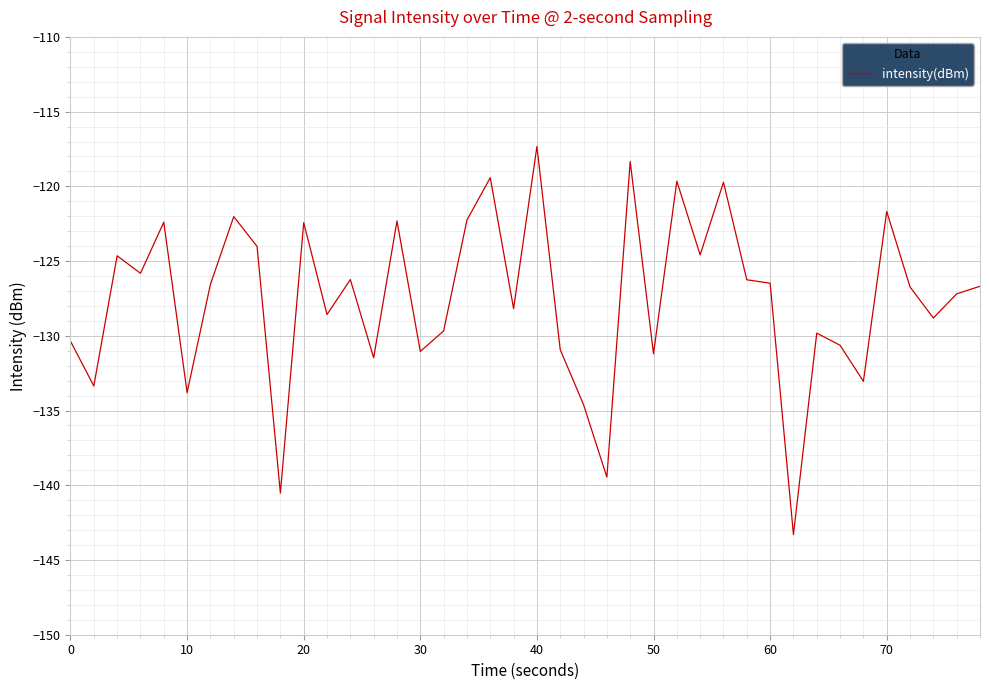

What is the difference between the maximum and minimum values?

26.0